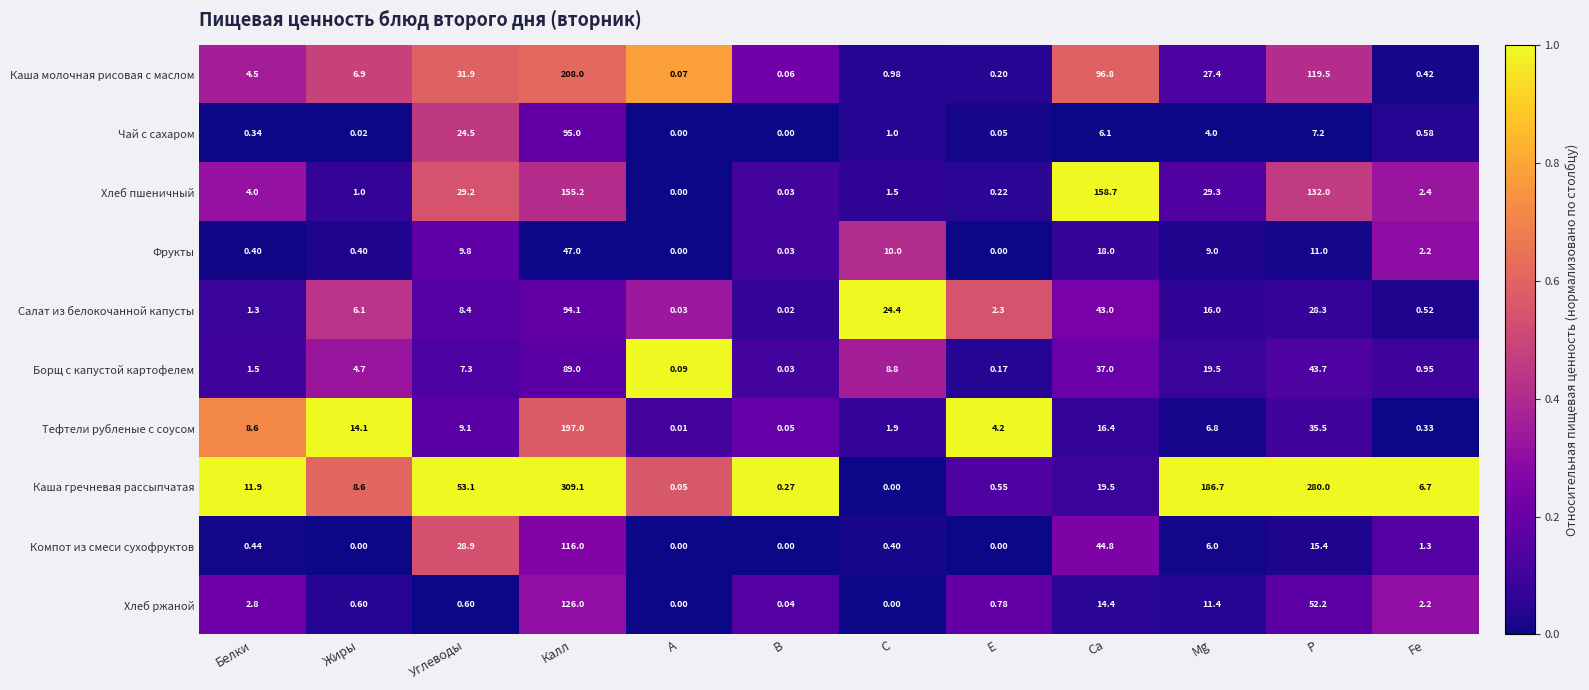

Rank the series at Mg from highest to lowest value.

Каша гречневая рассыпчатая, Хлеб пшеничный, Каша молочная рисовая с маслом, Борщ с капустой картофелем, Салат из белокочанной капусты, Хлеб ржаной, Фрукты, Тефтели рубленые с соусом, Компот из смеси сухофруктов, Чай с сахаром